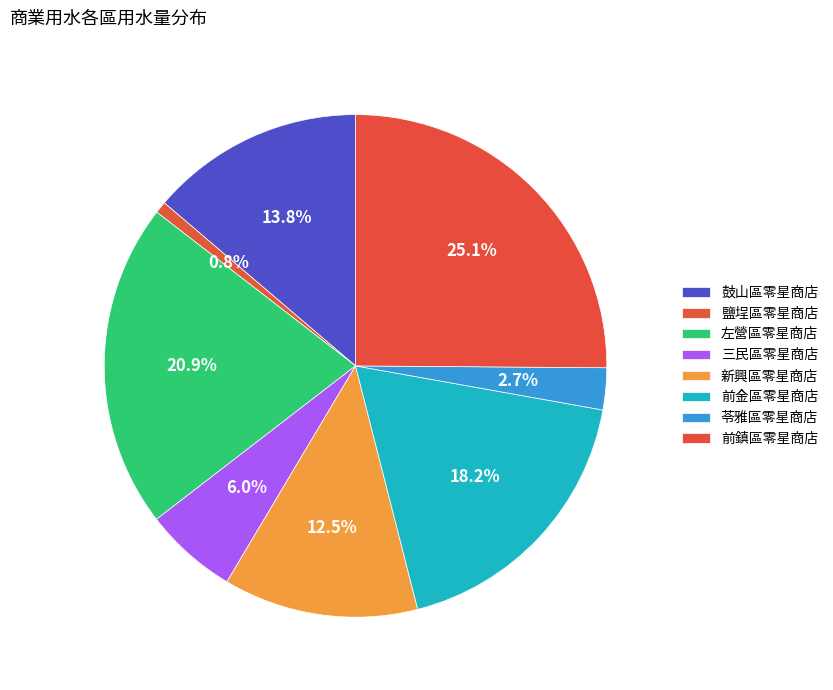

How many slices are in this pie chart?

8